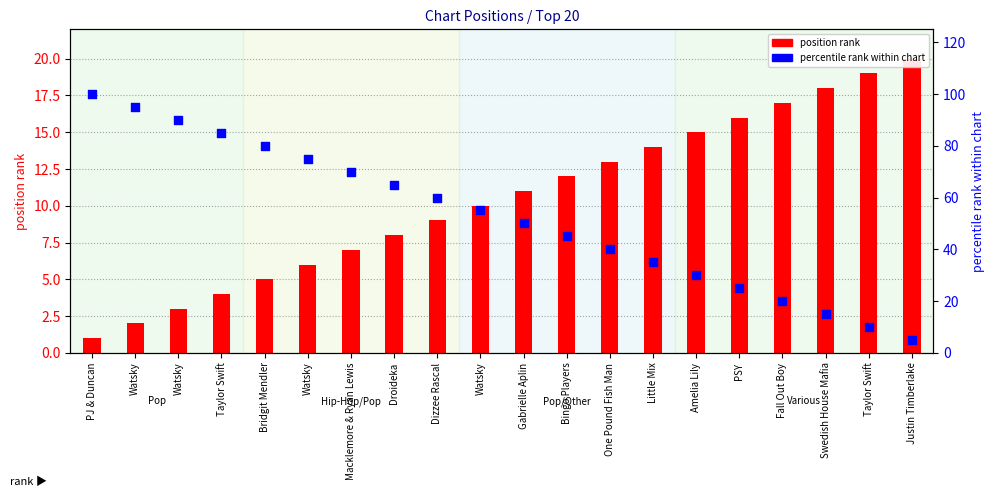

Which series has the largest Y range (max minus min)?

percentile rank within chart